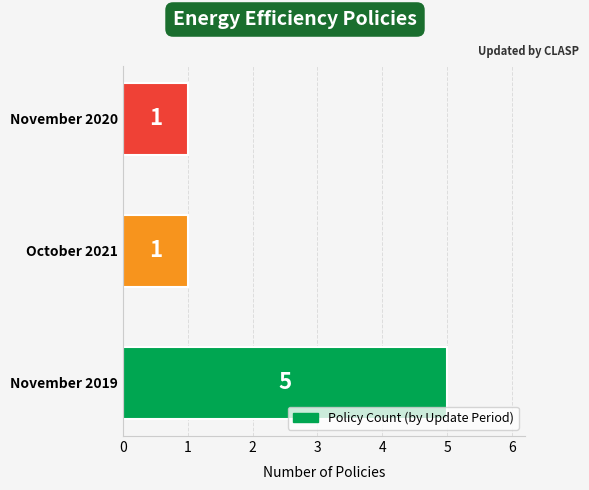

What is the ratio of the value at November 2020 to the value at October 2021?

1.0